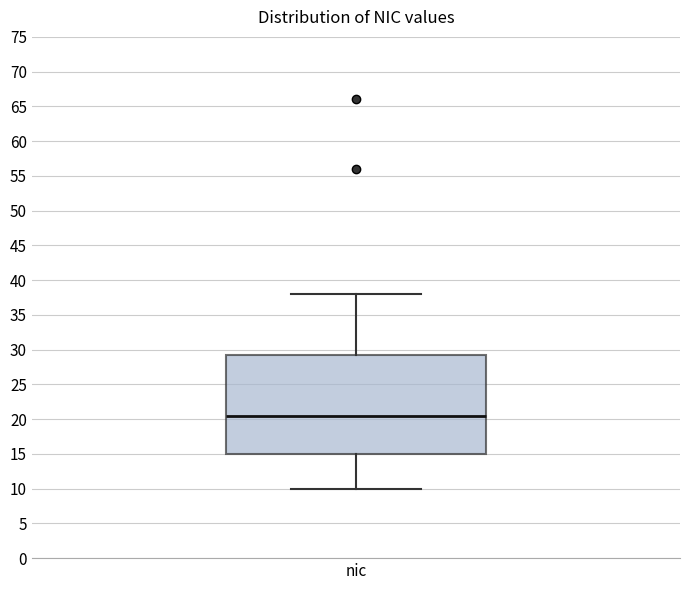

Where does the upper whisker of the box for nic end on the y-axis? The values are not printed on the chart, so give them approximately, as read against the axis.

38.0